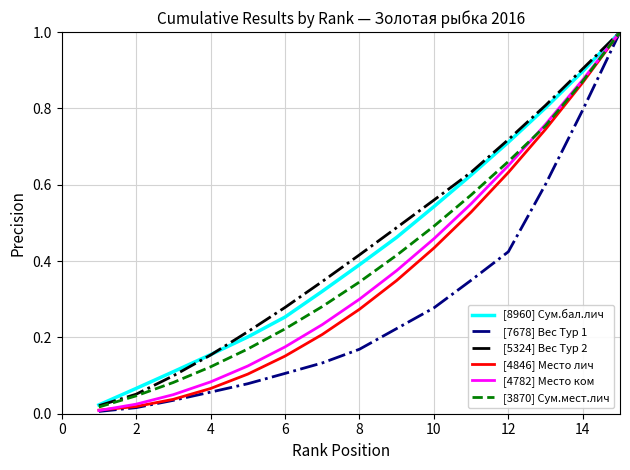

What is the greatest value displayed?

1.0